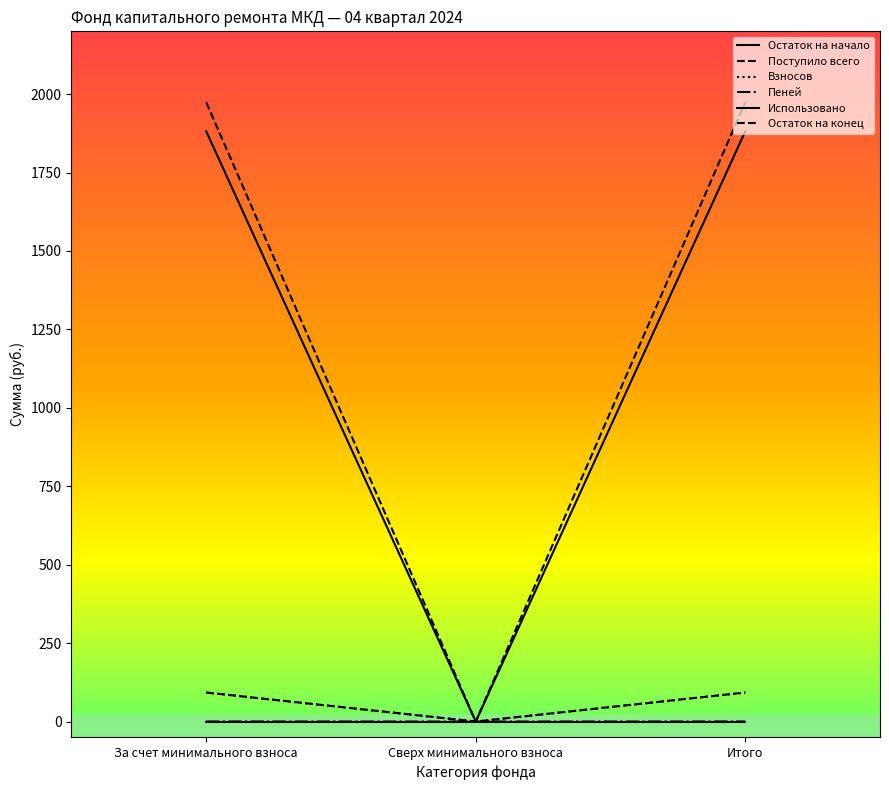

How many lines are shown in the chart?

6